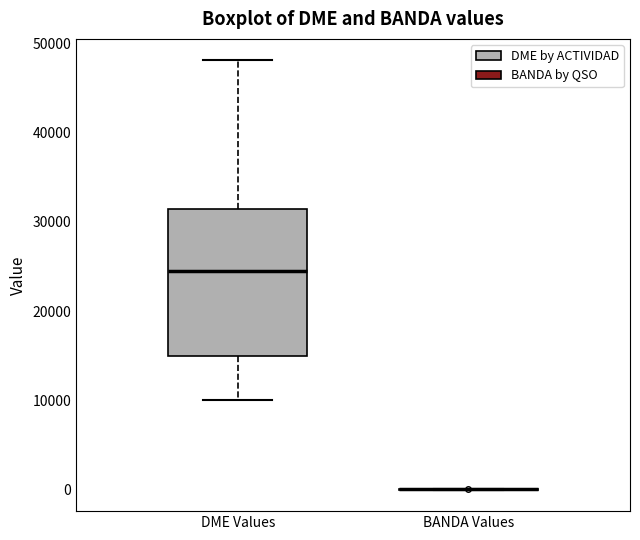

Comparing the boxes themselves (not the whiskers), which one is the tallest?

DME Values